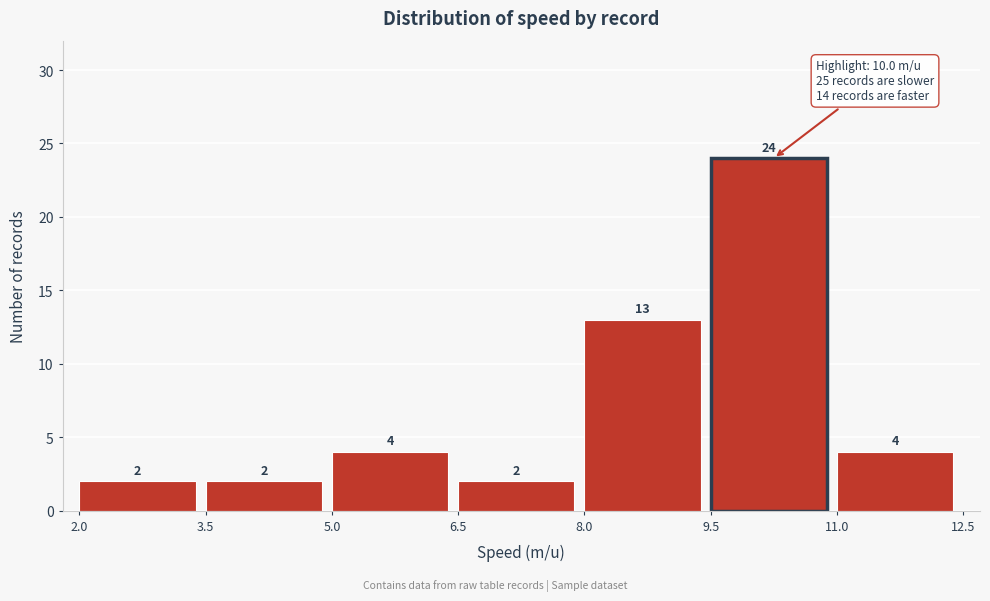

Over which range of the x-axis is the bar tallest?

9.5 to 11.0